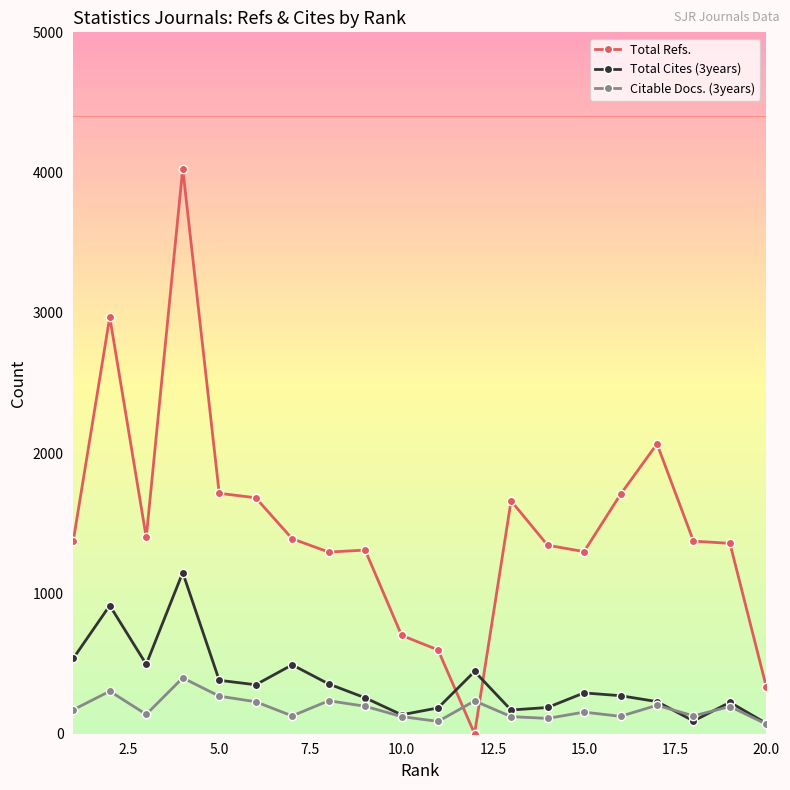

True or false: Citable Docs. (3years) and Total Refs. cross at least once.

True